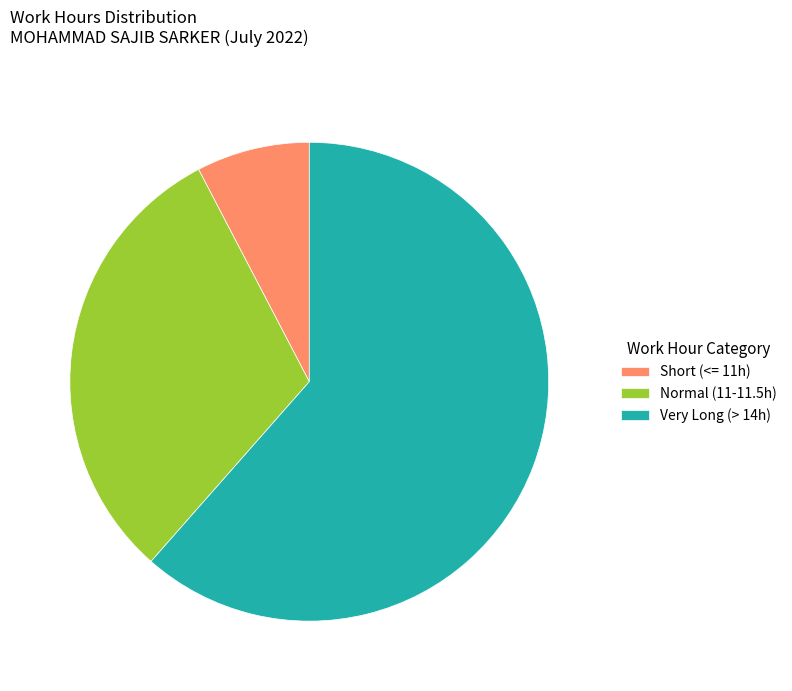

Count the number of slices in the pie.

3